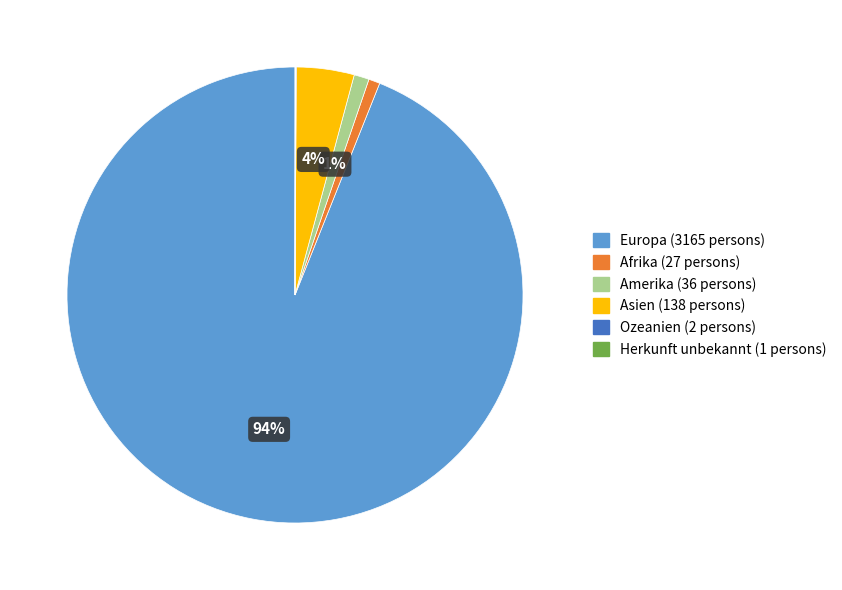

To the nearest percent, what portion does Europa (3165 persons) represent?

94%